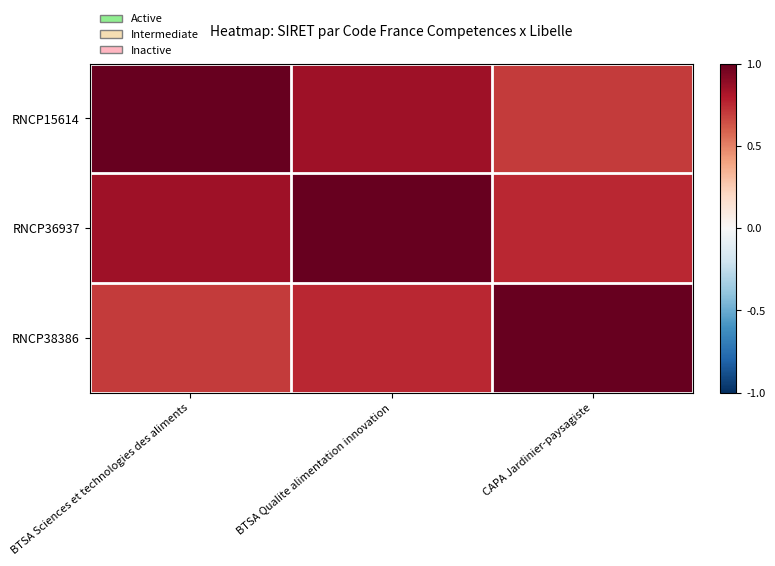

How many categories are shown in the chart?

3